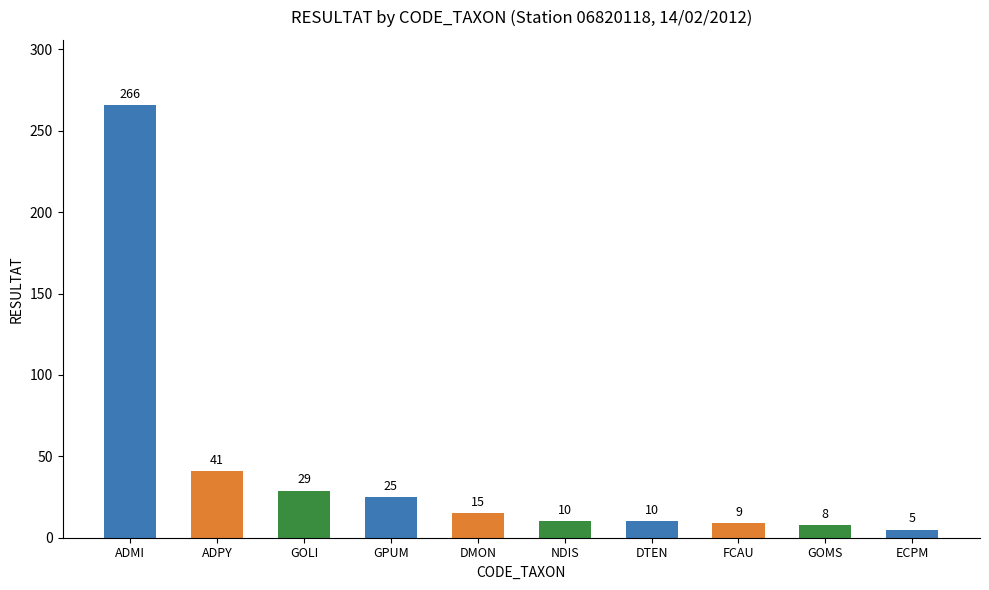

What is the label of the 7th bar from the left?

DTEN